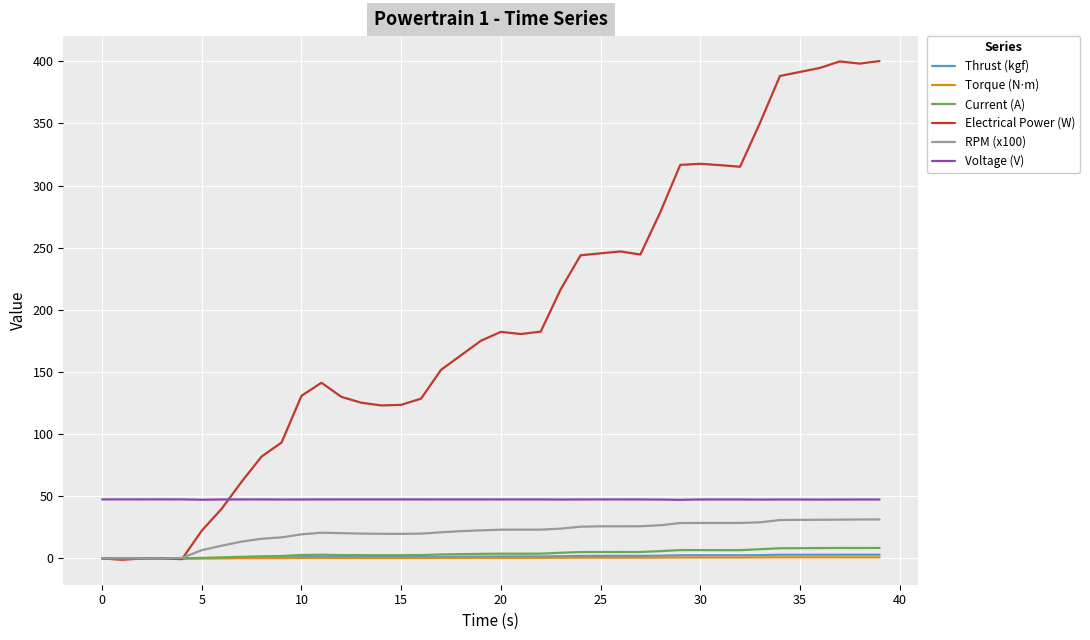

What is the average value of the Current (A) series?

4.1